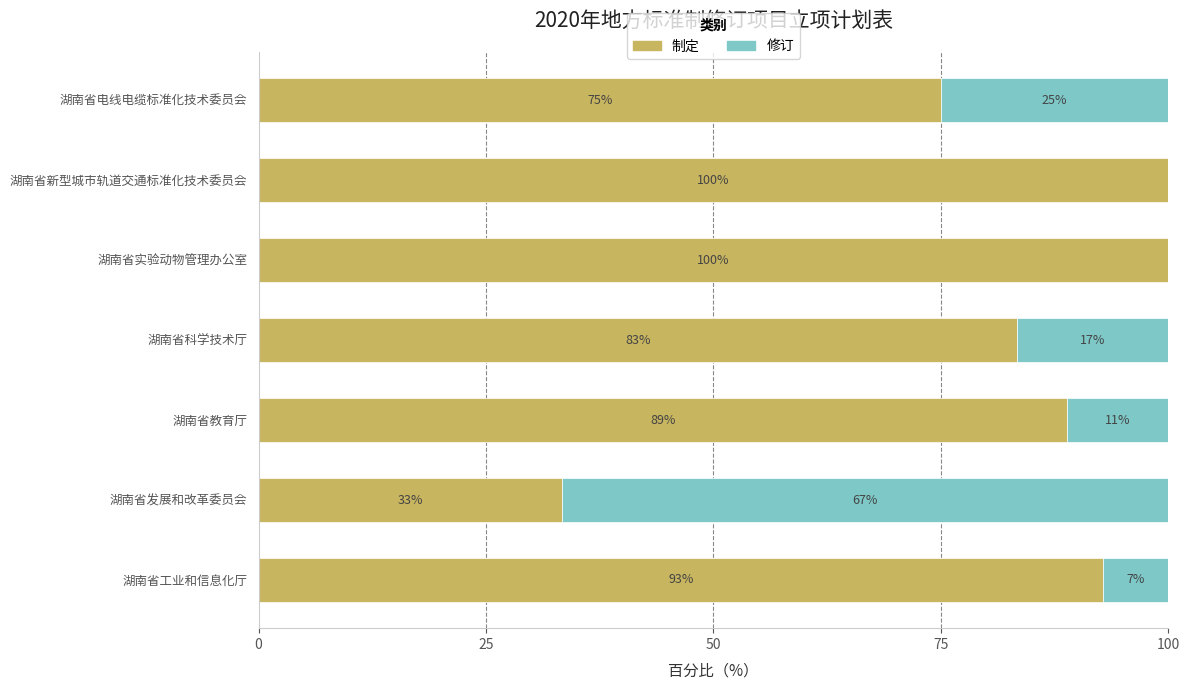

What is the total value across all series at 湖南省新型城市轨道交通标准化技术委员会?

100.0